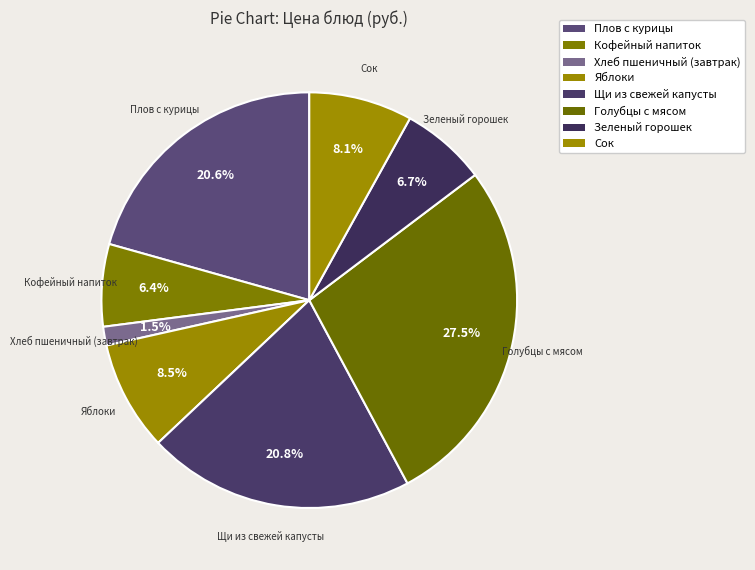

Rank the categories by value from highest to lowest.

Голубцы с мясом, Щи из свежей капусты, Плов с курицы, Яблоки, Сок, Зеленый горошек, Кофейный напиток, Хлеб пшеничный (завтрак)